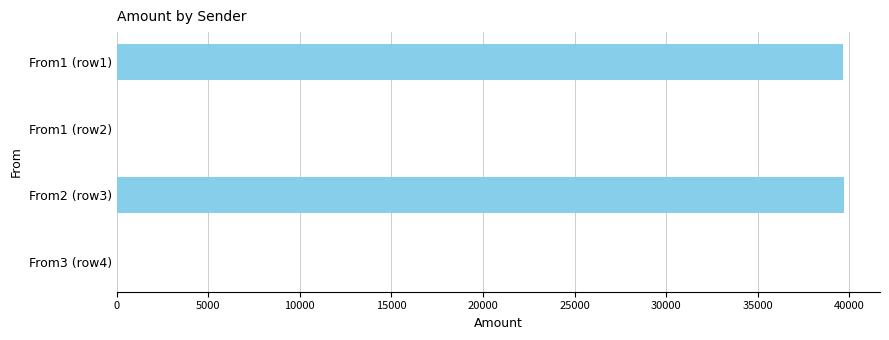

The value at From1 (row1) is 61767.7. True or false?

False